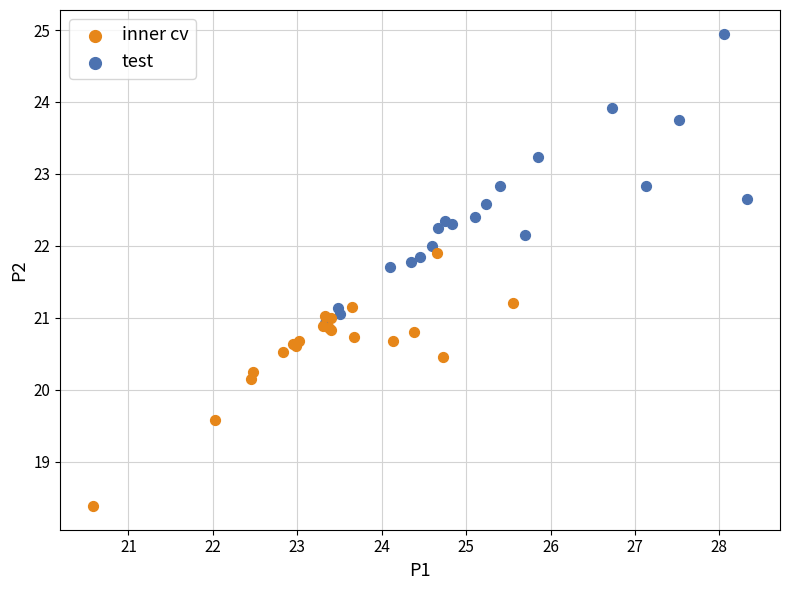

Which series has the largest Y range (max minus min)?

test